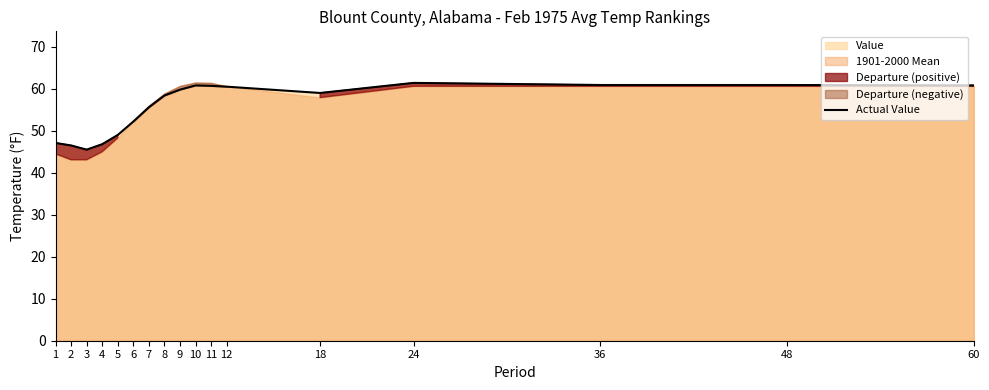

What is the change in value from 5 to 24?

+12.4